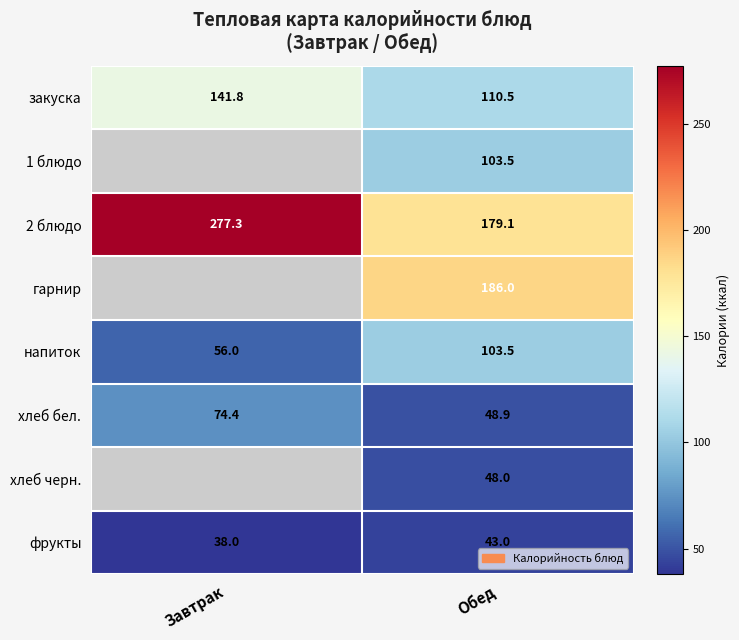

Rank the categories by напиток value from lowest to highest.

Завтрак, Обед